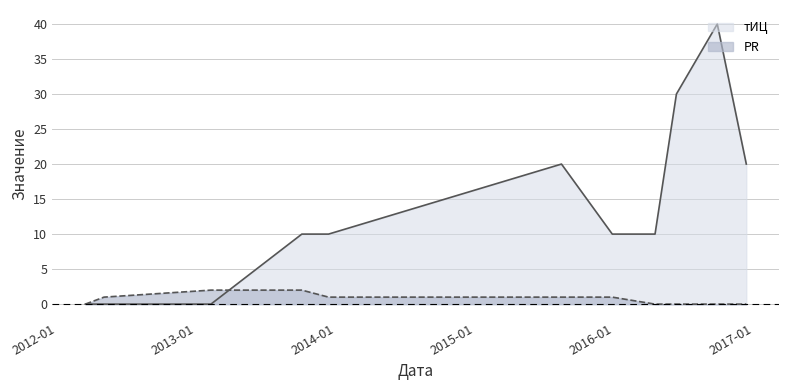

The тИЦ series shows 6 at 2015-08-15. True or false?

False